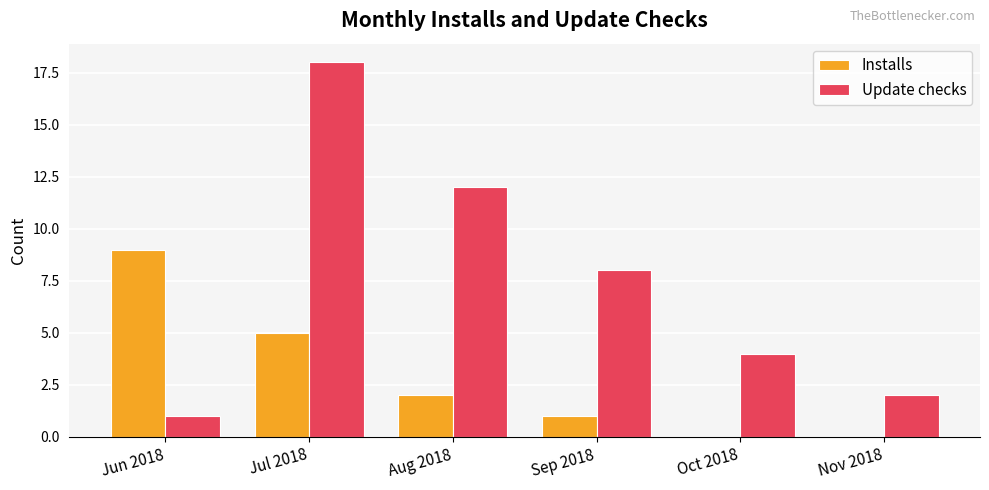

What is the highest value of the Installs series?

9